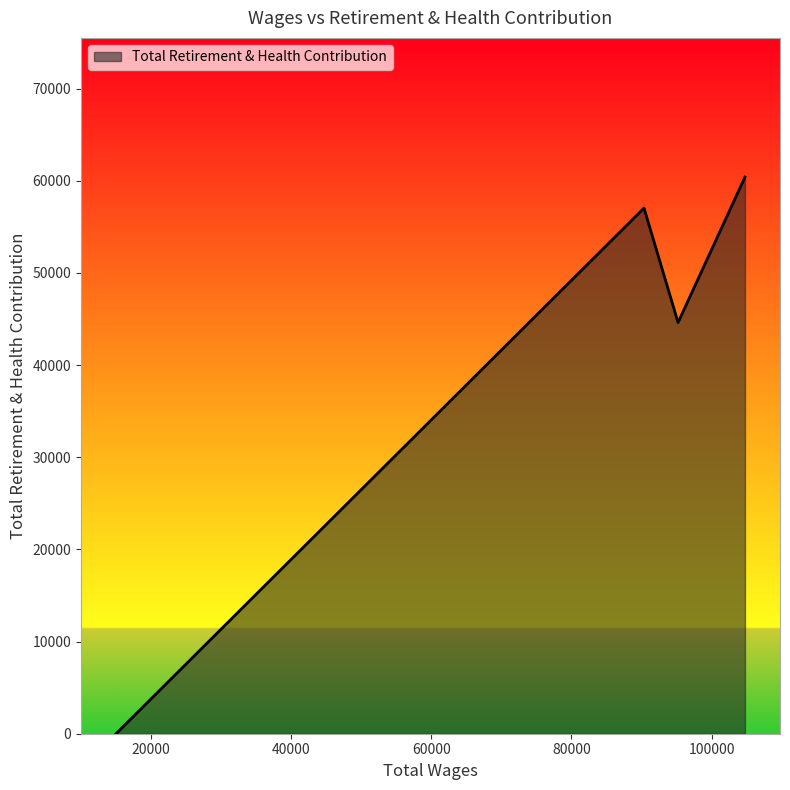

What is the maximum value shown in the chart?

60406